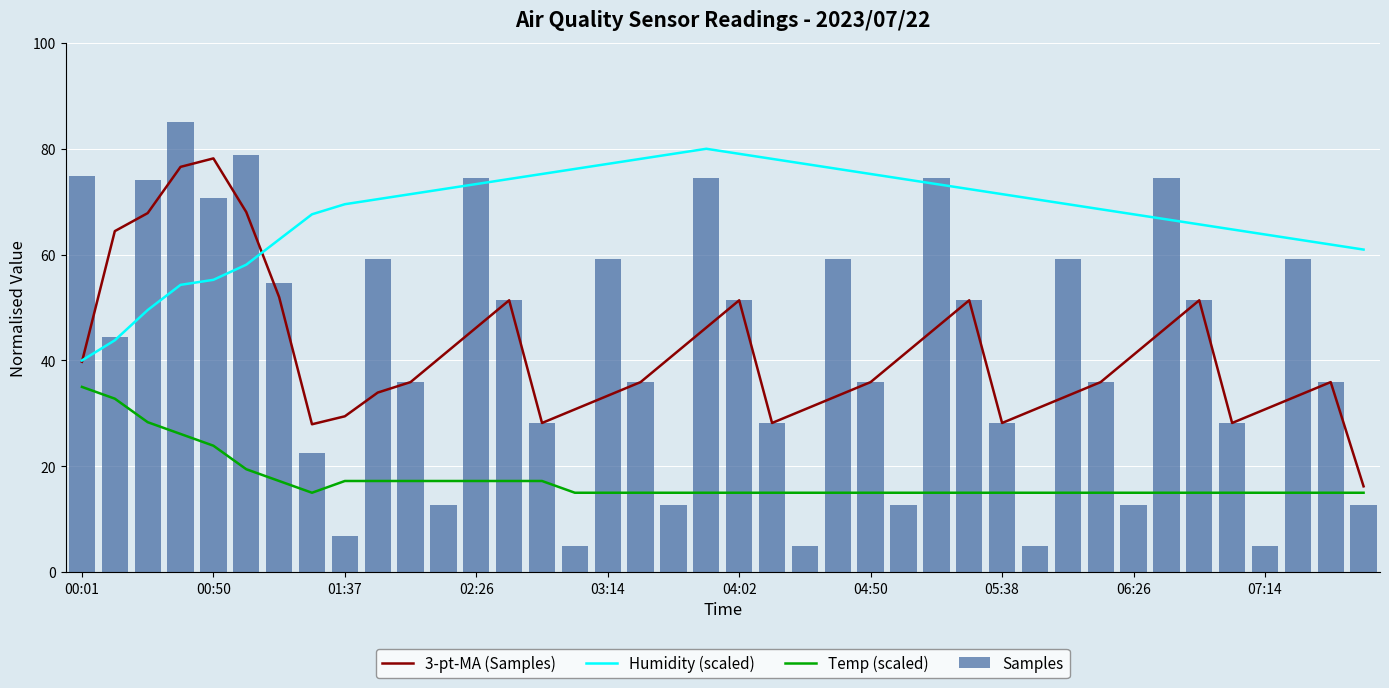

Are the bars grouped side by side (vs. stacked)?

Yes